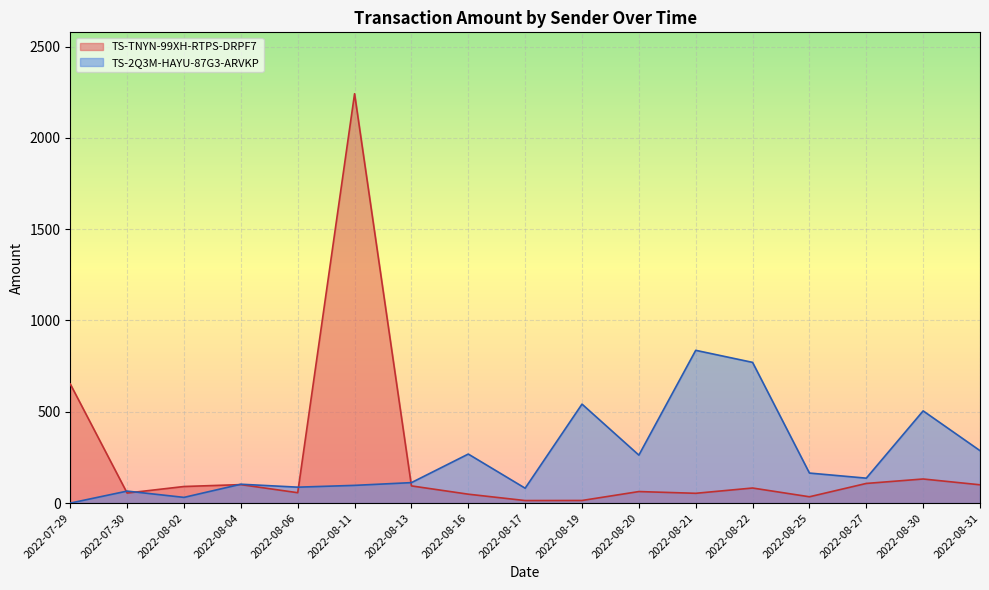

List the labels in order of value, smallest first.

2022-08-17, 2022-08-19, 2022-08-25, 2022-08-16, 2022-08-21, 2022-07-30, 2022-08-06, 2022-08-20, 2022-08-22, 2022-08-02, 2022-08-13, 2022-08-31, 2022-08-04, 2022-08-27, 2022-08-30, 2022-07-29, 2022-08-11